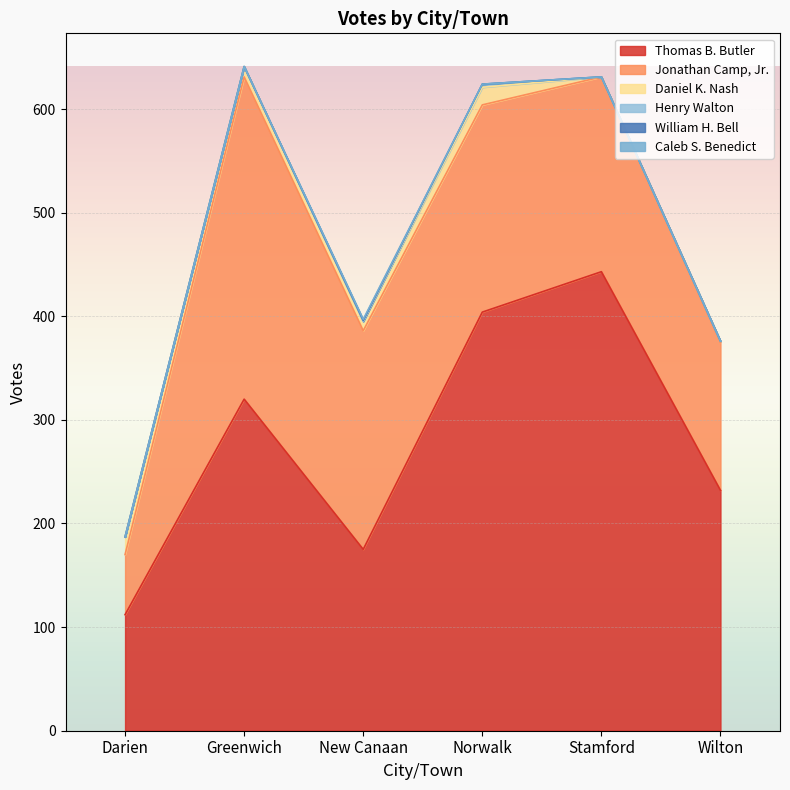

How many data points in Jonathan Camp, Jr. are above 200?

2